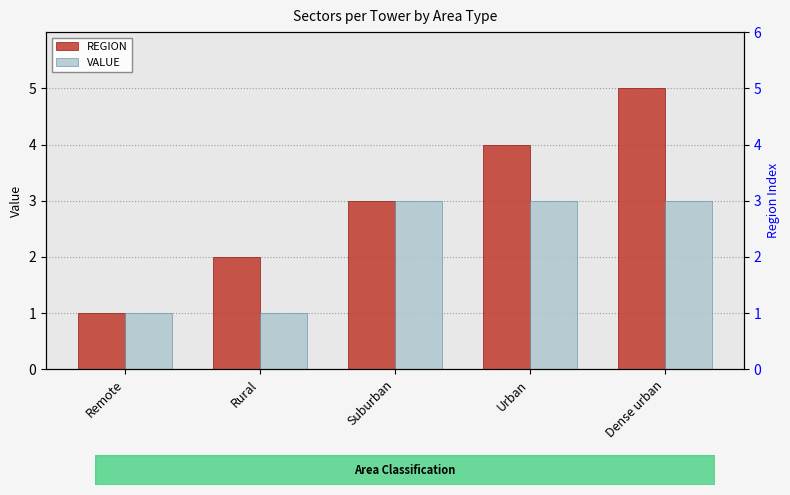

How many groups of bars are there?

5